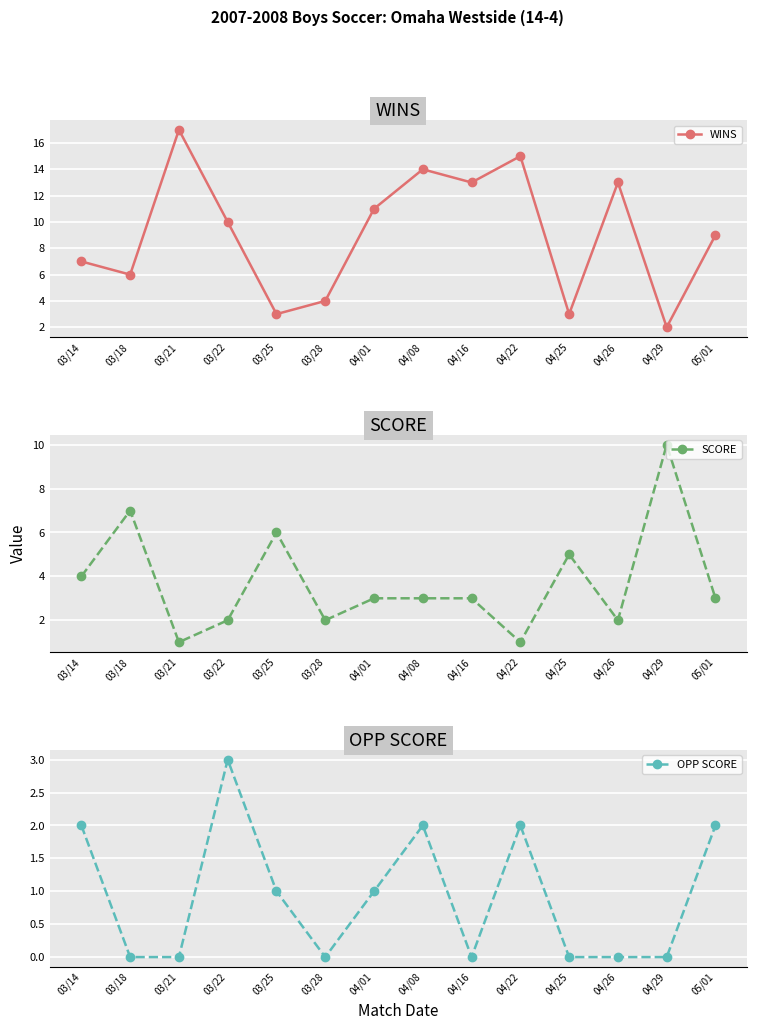

How many lines are shown in the chart?

3